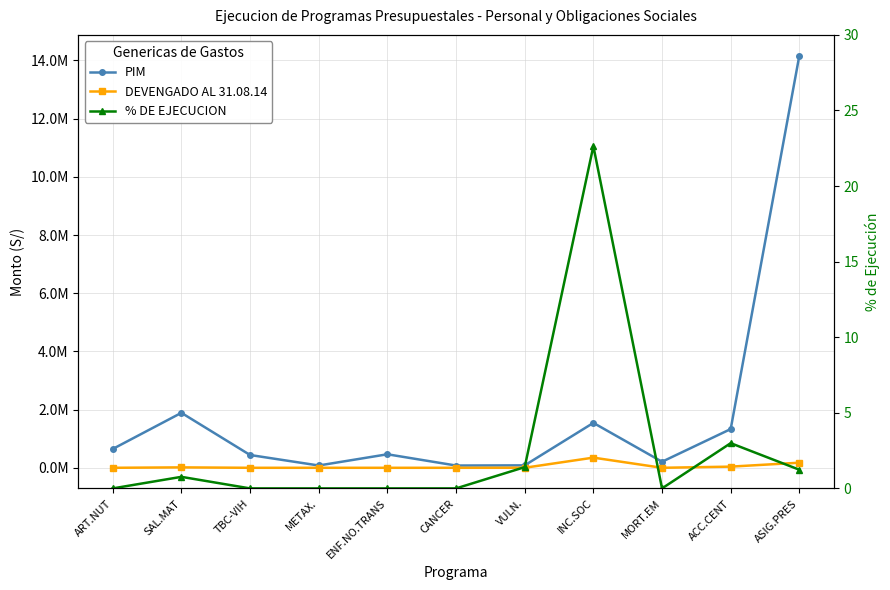

True or false: PIM and % DE EJECUCION intersect in this chart.

False